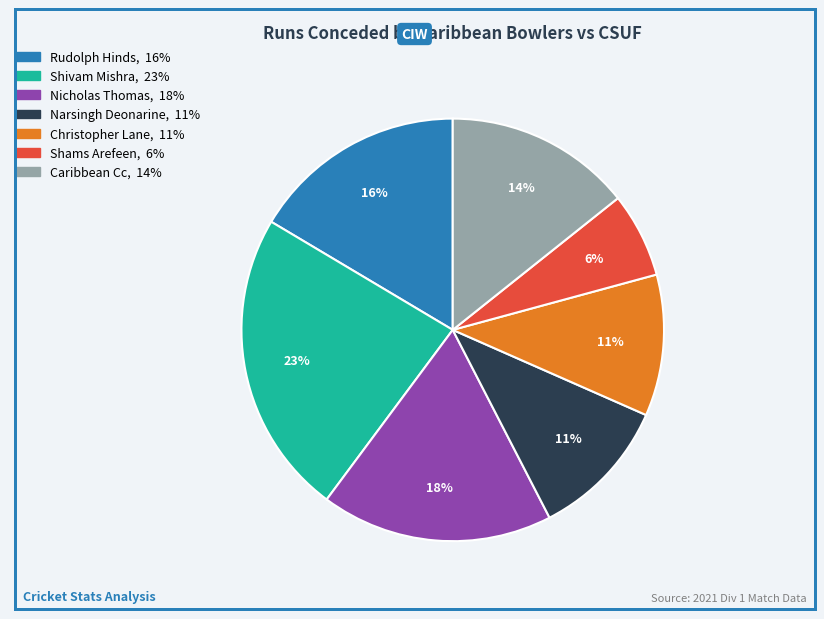

To the nearest percent, what is the difference between the largest and smallest slice percentages?

17%